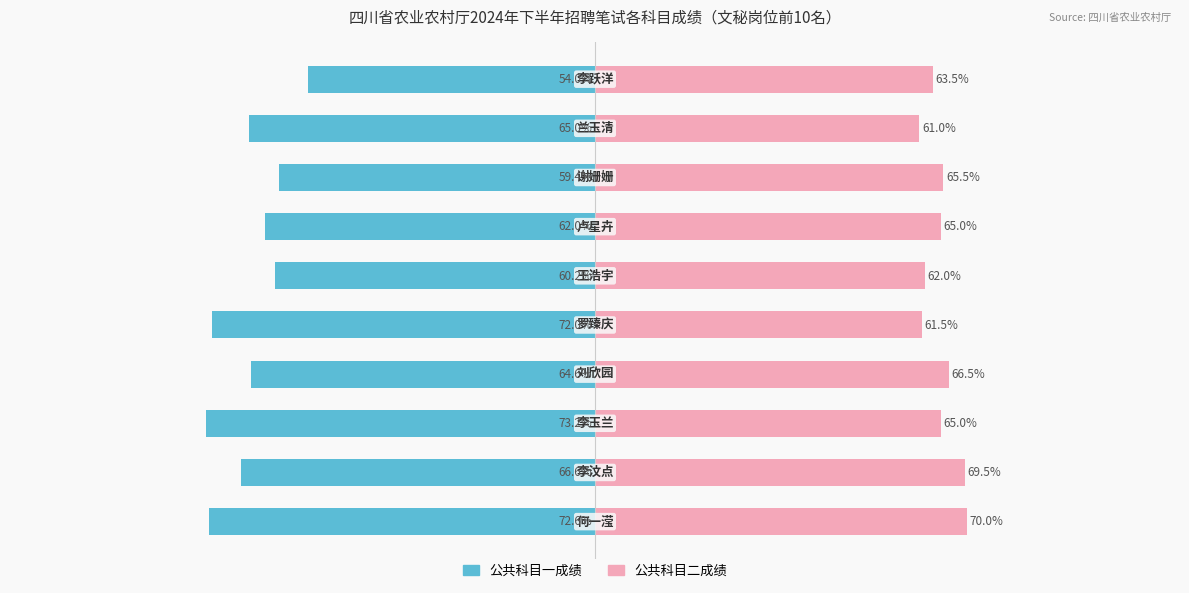

Are the bars horizontal?

Yes